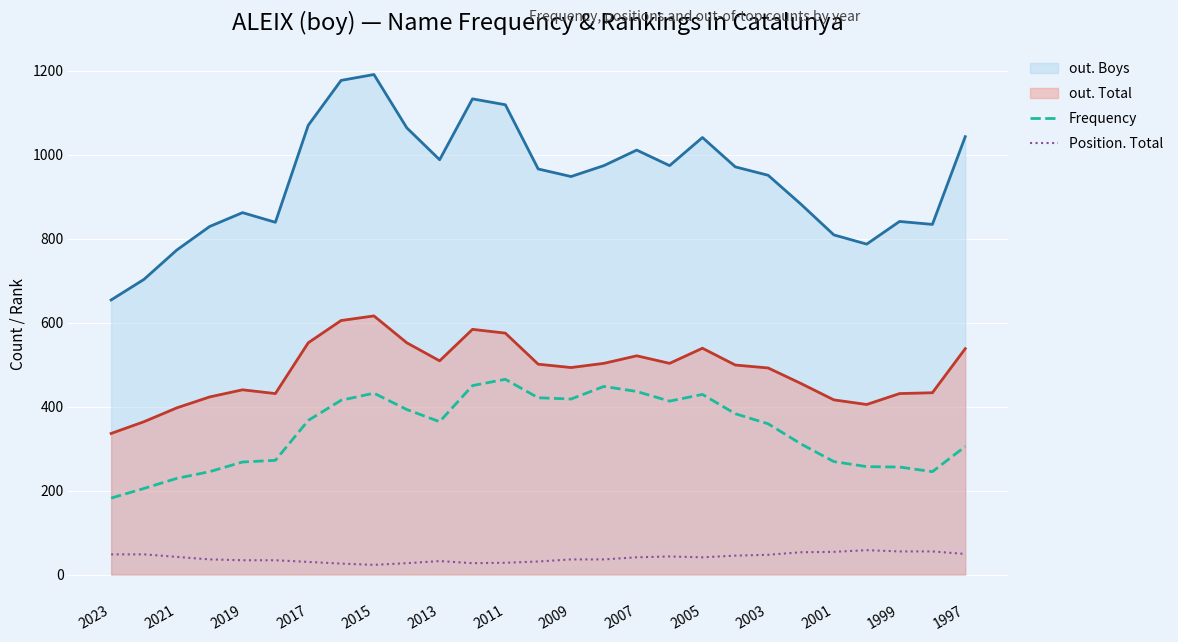

At which category does the chart reach its peak across all series?

2015